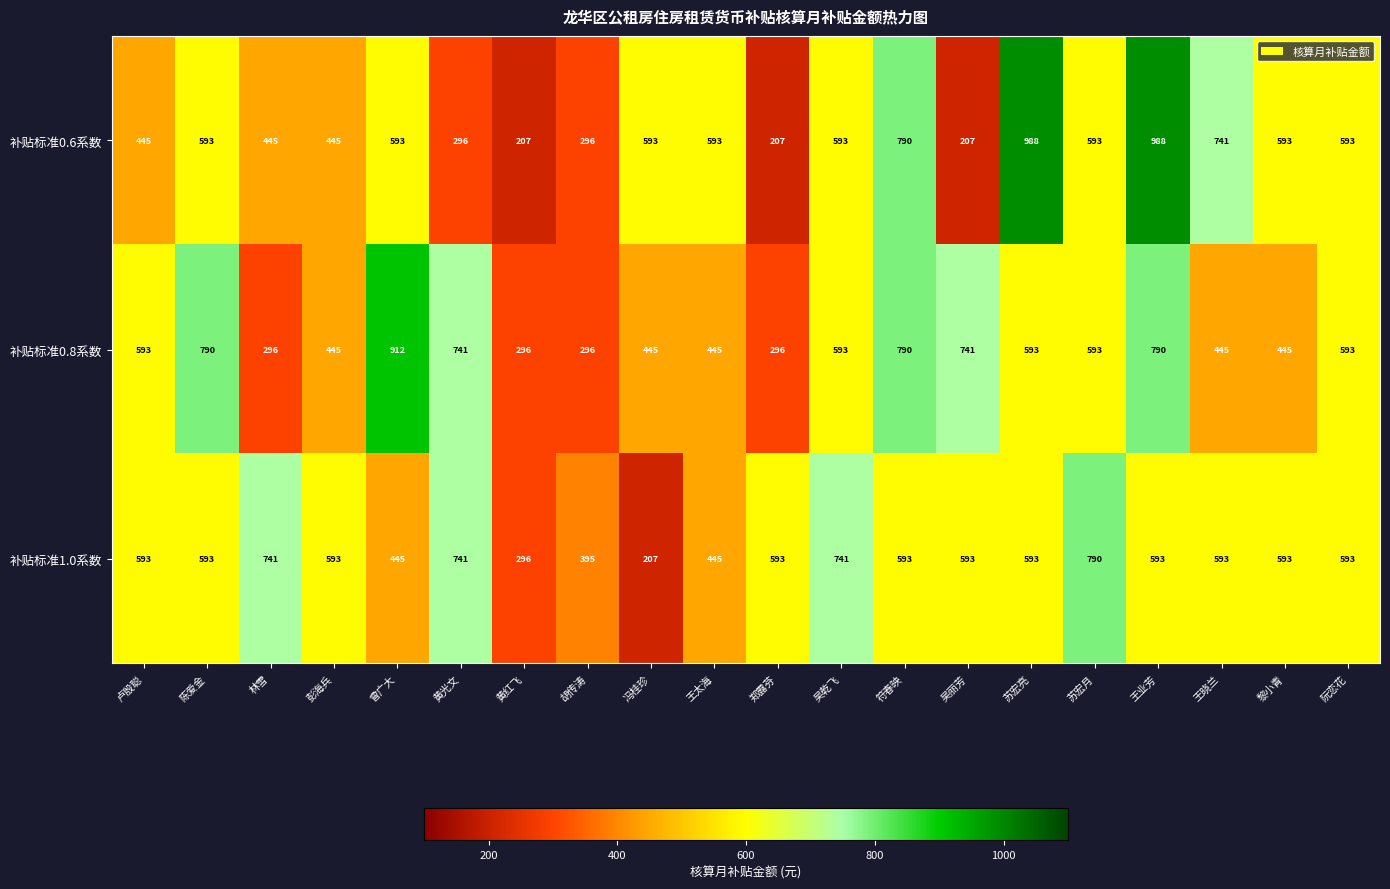

What is the smallest value displayed?

207